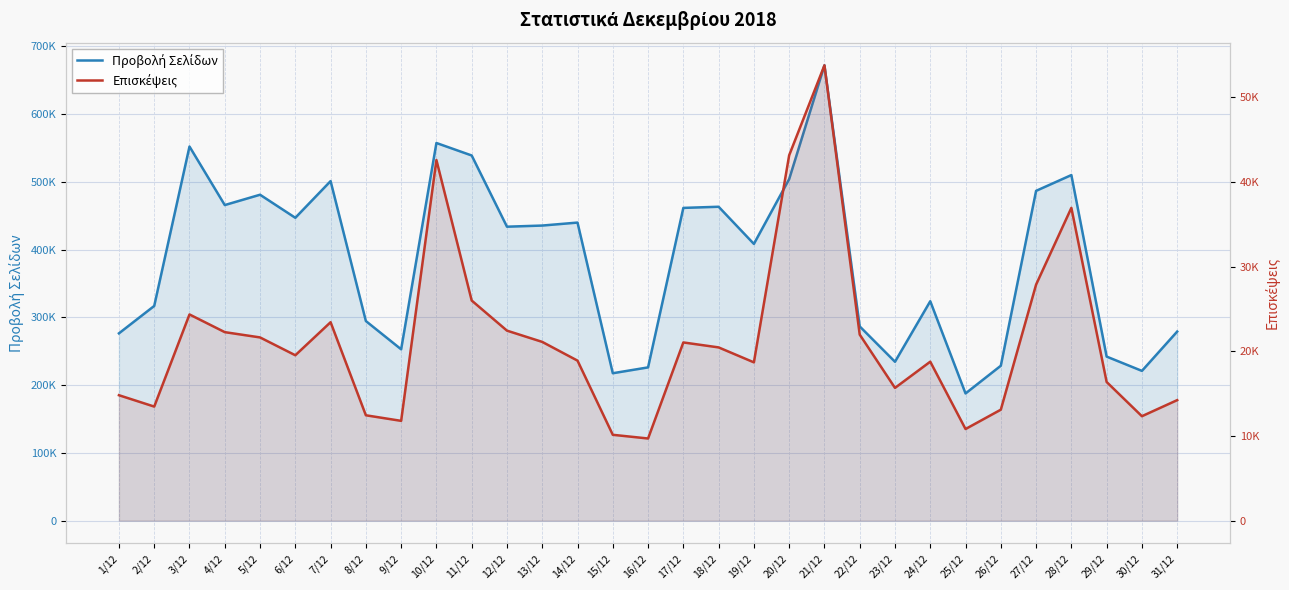

Where is Προβολή Σελίδων nearest to the value 429887?

12/12